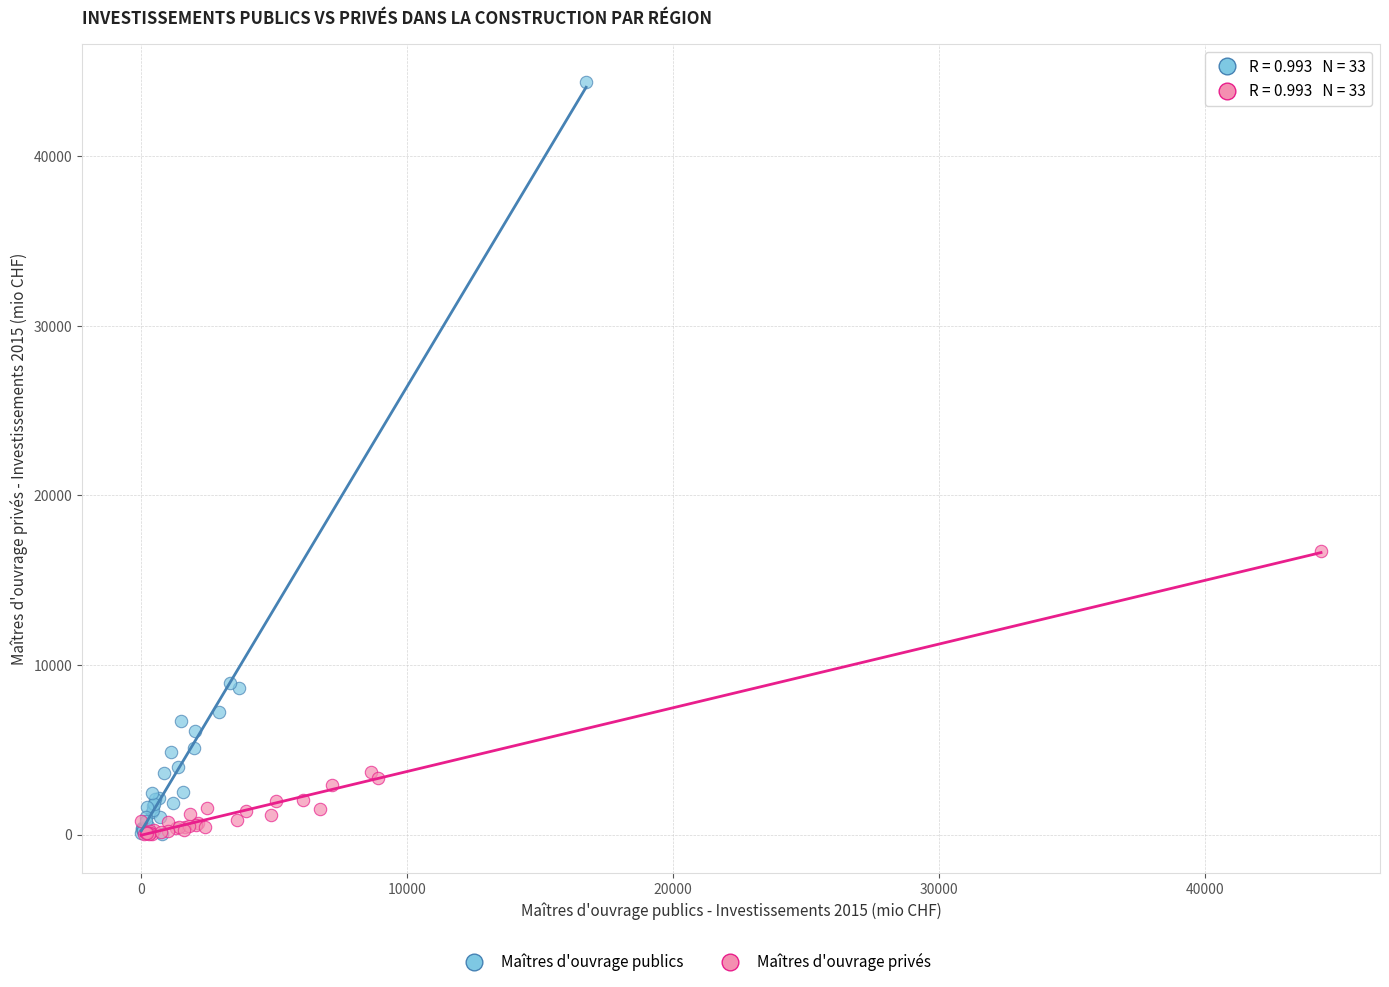

Which series has the largest Y range (max minus min)?

Maîtres d'ouvrage publics